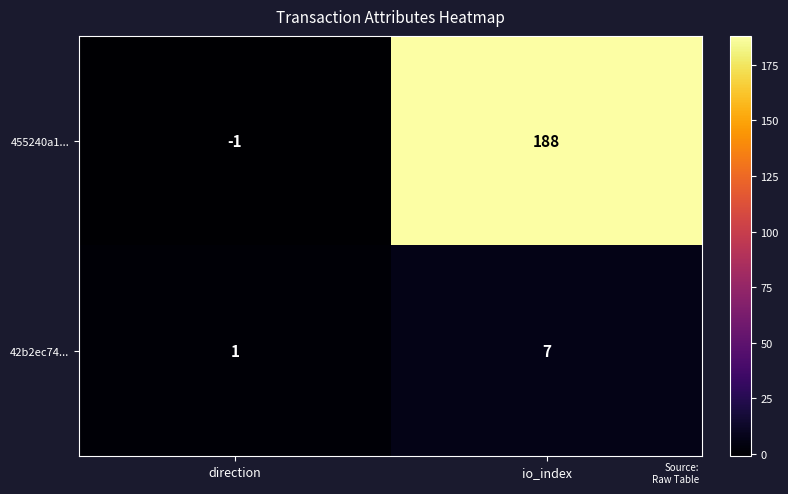

Count the number of categories in the chart.

2